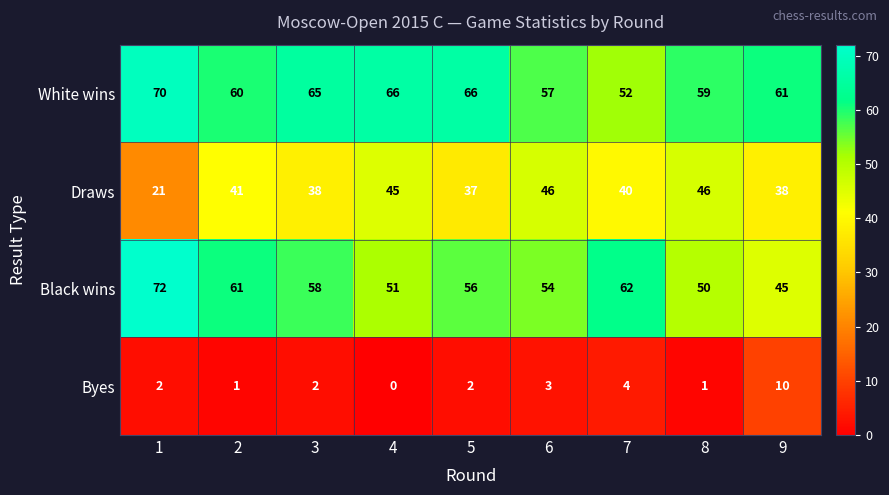

Where is White wins nearest to the value 61?

9